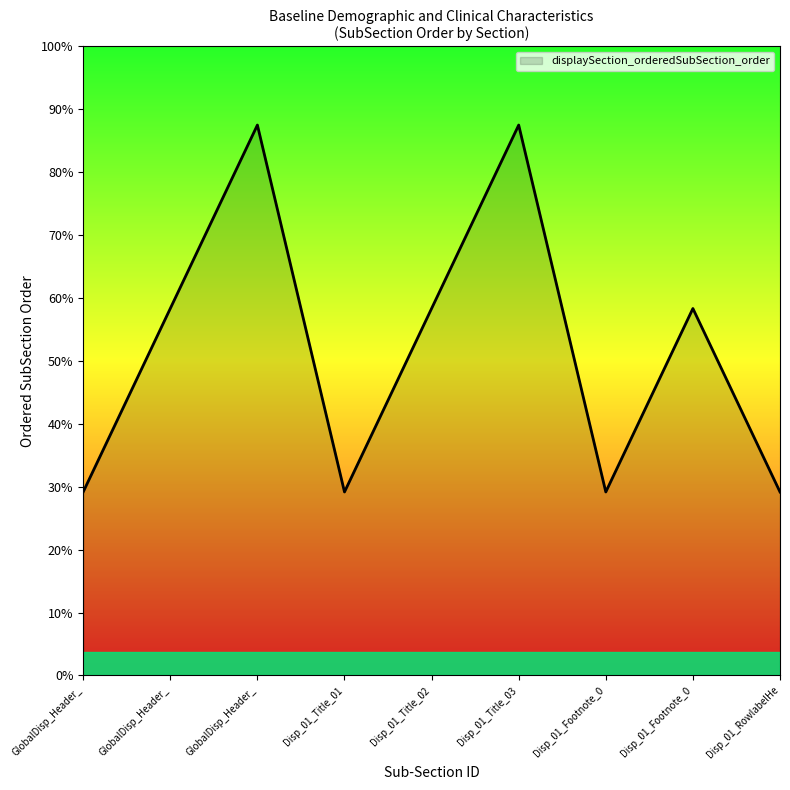

Does the chart have visible grid lines?

No